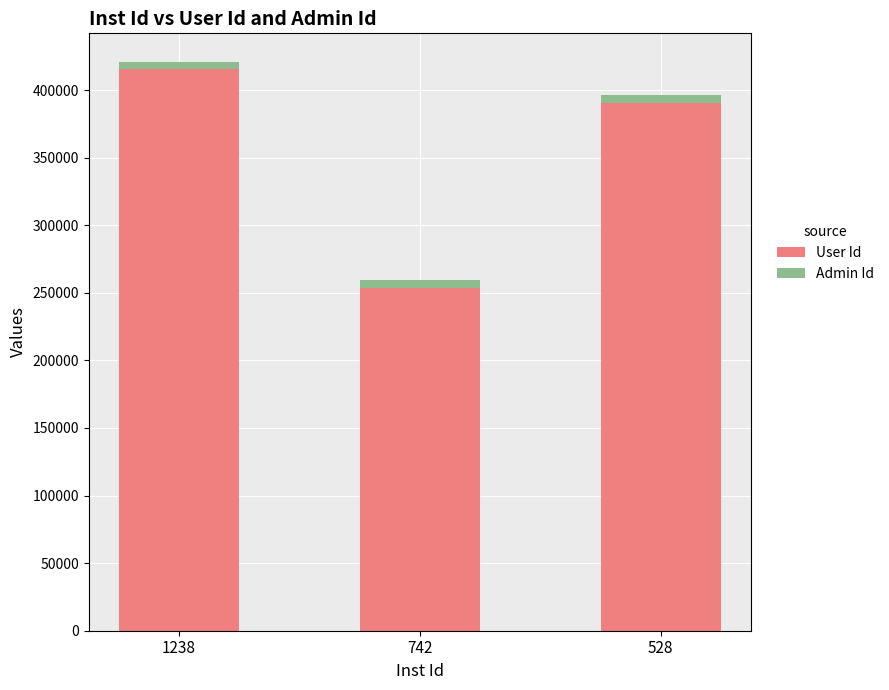

What is the difference between the second highest and minimum values in the User Id series?

136937